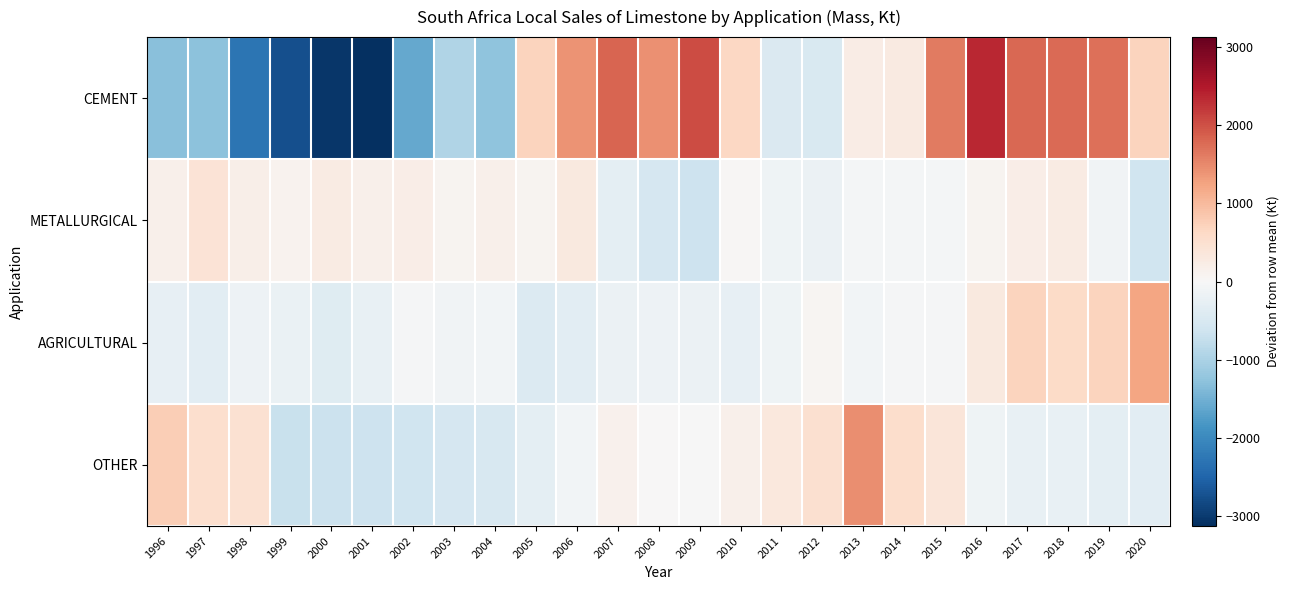

What is the spread (max minus min) of values at 2007?

2139.8